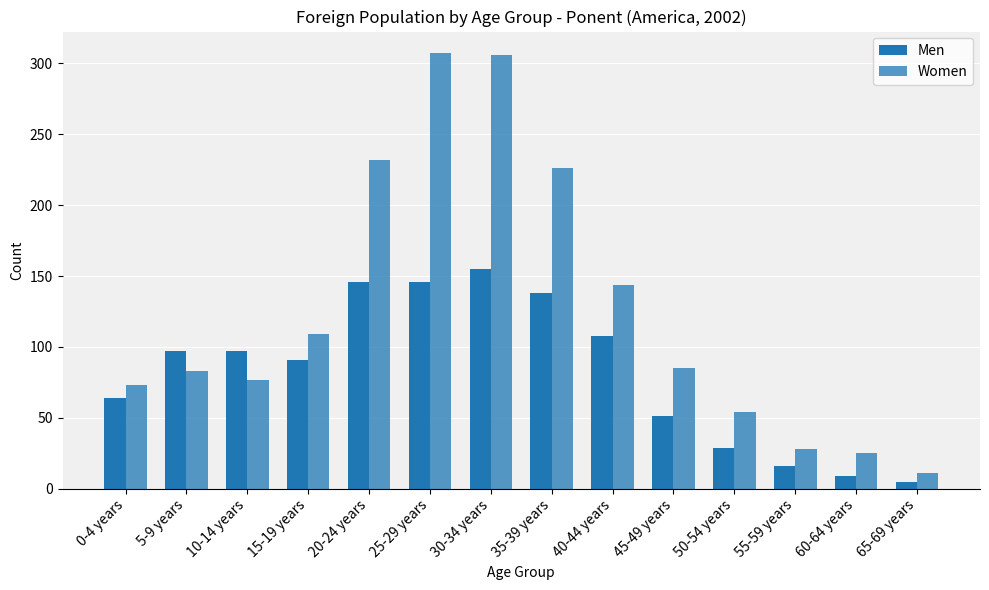

How many groups of bars are there?

14